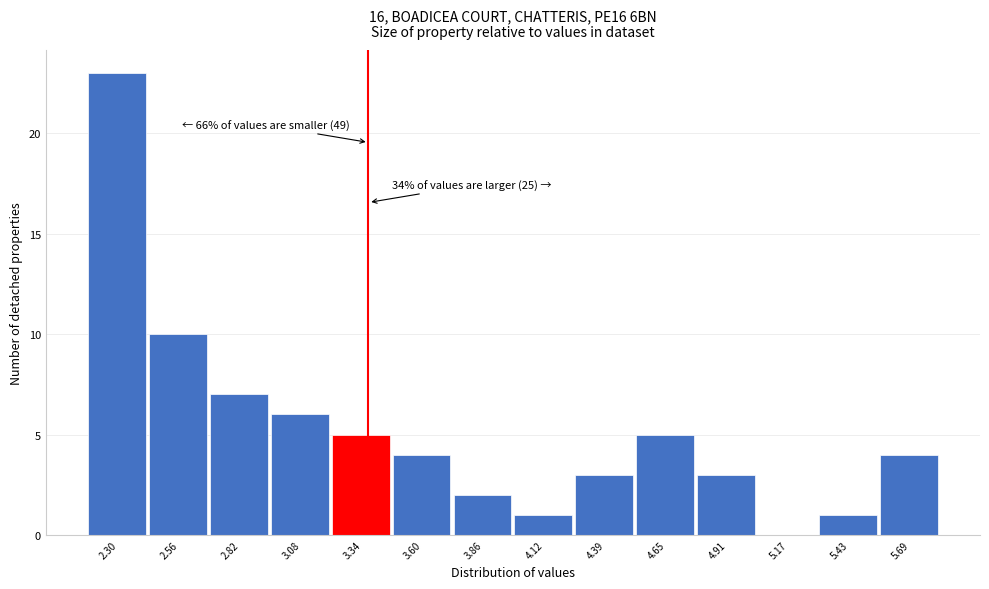

Reading right to left, transcribe all the data shown in this chart.

5.69=4	5.43=1	5.17=0	4.91=3	4.65=5	4.39=3	4.12=1	3.86=2	3.60=4	3.34=5	3.08=6	2.82=7	2.56=10	2.30=23